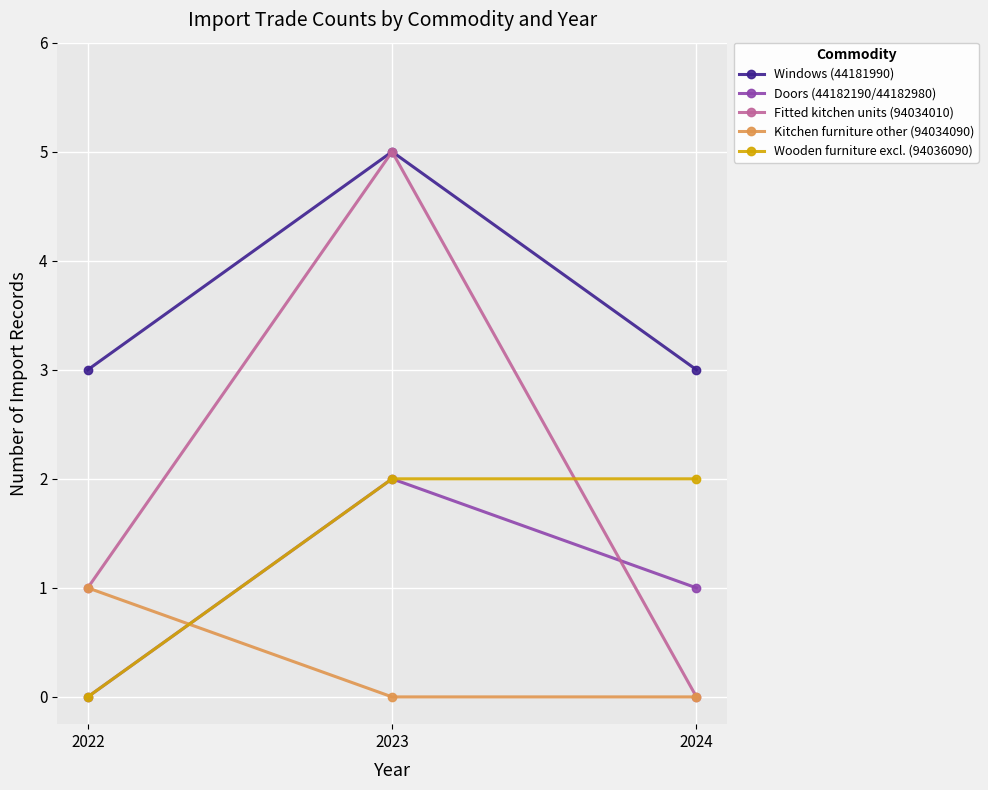

Is it true that Windows (44181990) equals 3 at 2024?

True